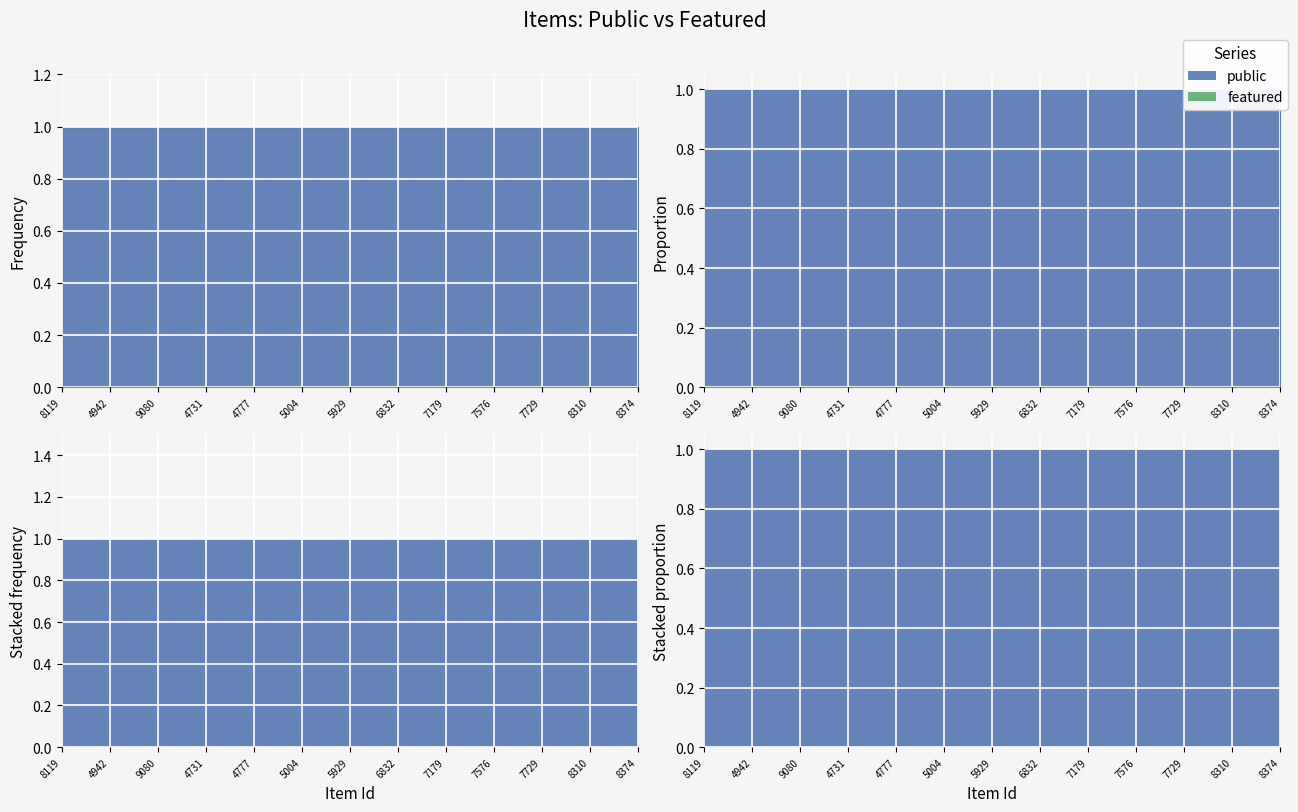

Which category has the lowest value across all series?

8119